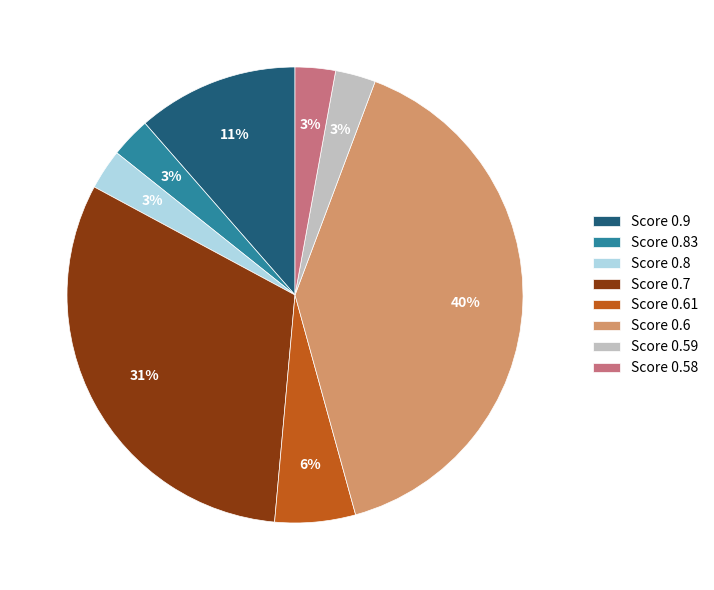

How many slices are in this pie chart?

8